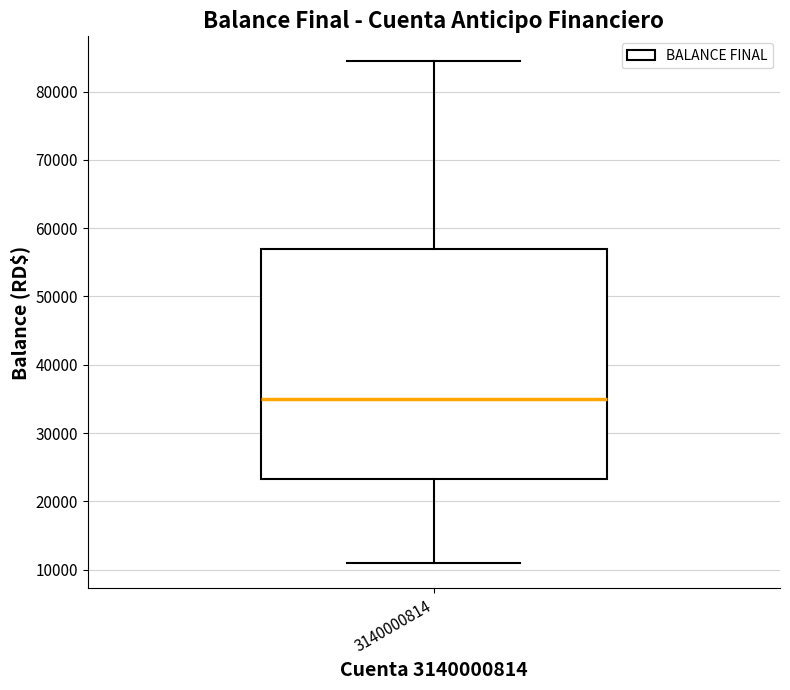

Read this box plot against the y-axis: the position of the median line, the range covered by the box, and the ends of both whiskers. The values are not printed on the chart, so give them approximately, as read against the axis.

median 35000, box 23000 to 57000, whiskers 11000 to 84000